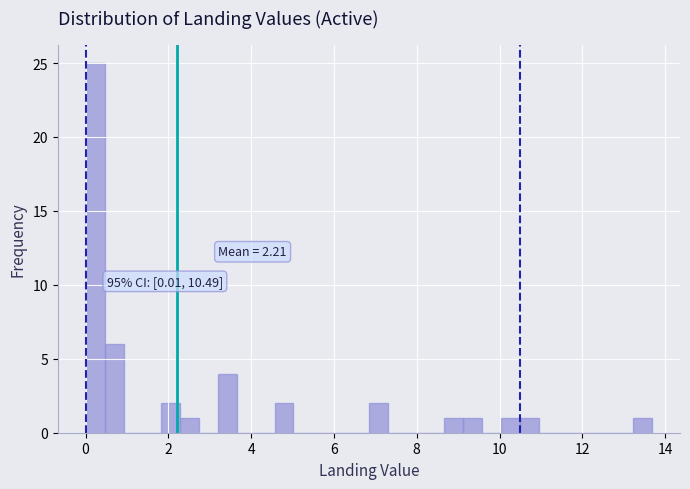

Around what value on the x-axis is the tallest bar? Give the approximate position of its centre, as read against the axis.

0.2